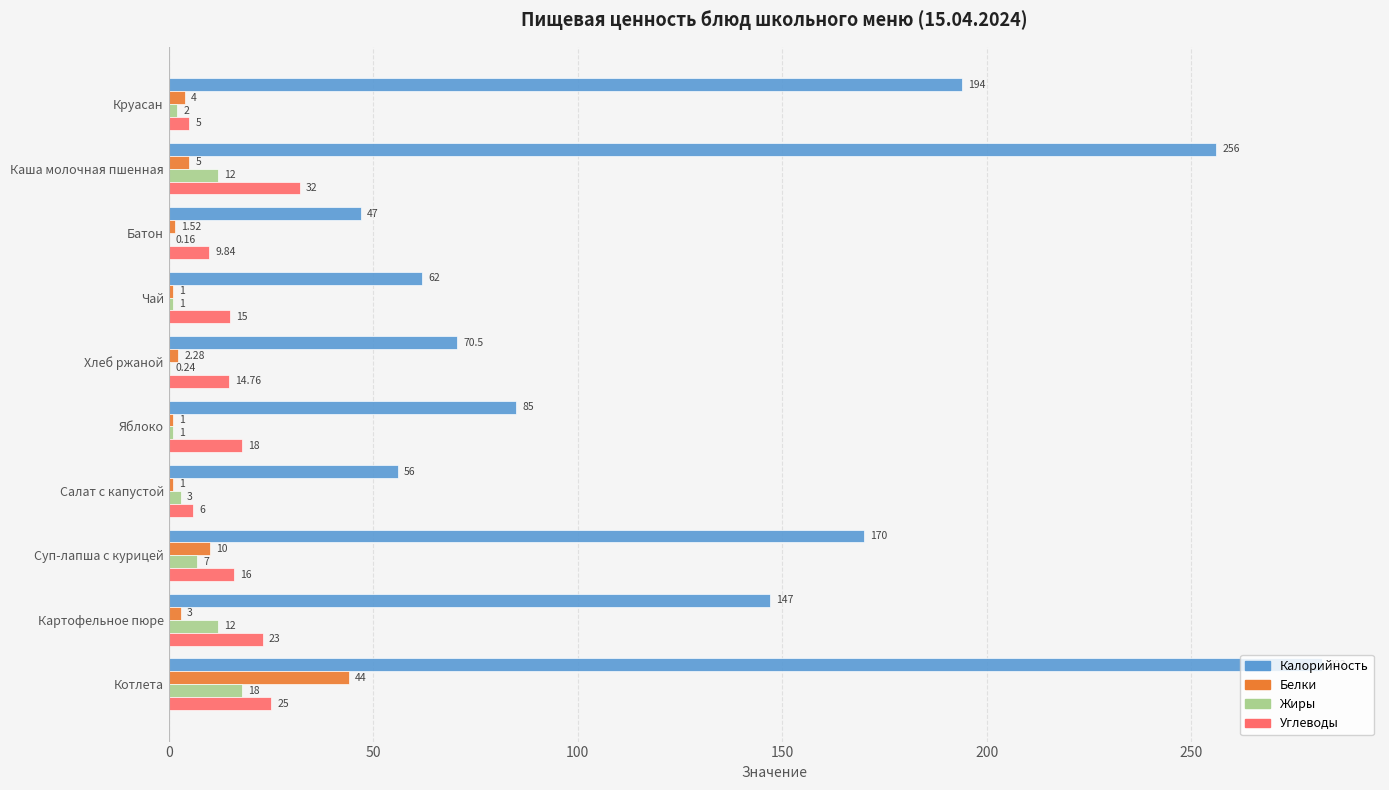

At which category is the sum across all series the highest?

Котлета